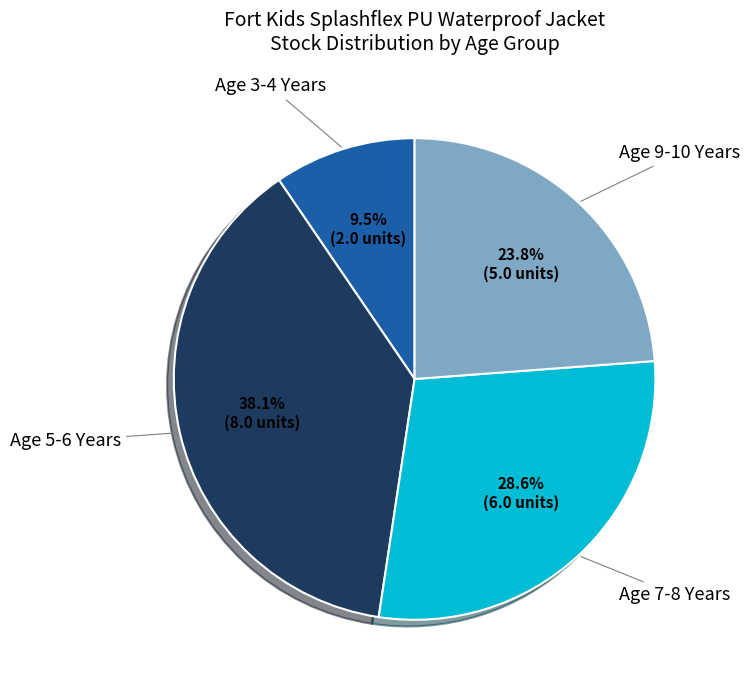

Which slice is the largest?

Age 5-6 Years